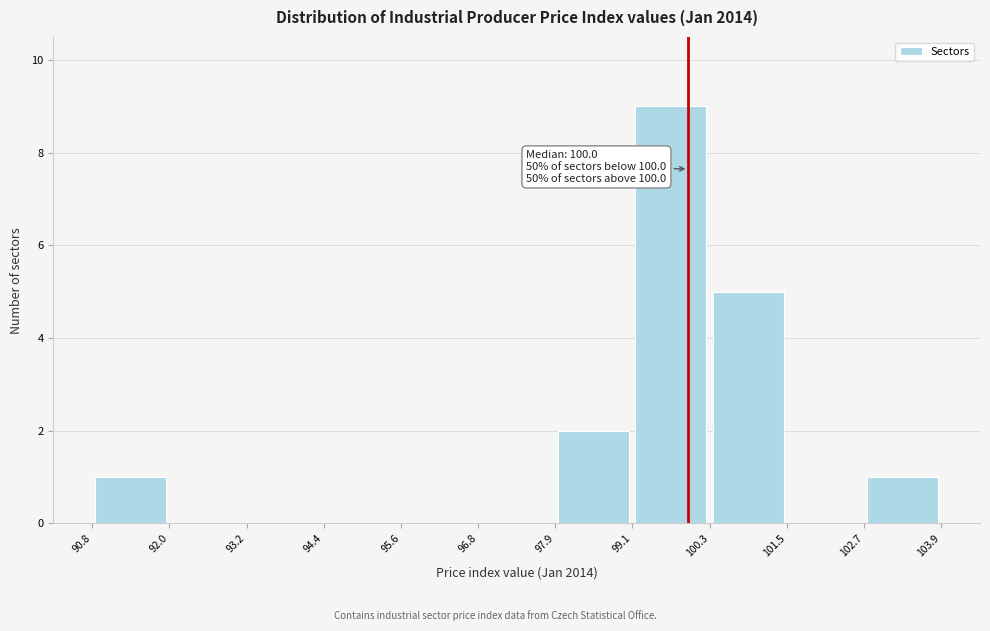

Over which range of the x-axis is the bar tallest?

99.1 to 100.3